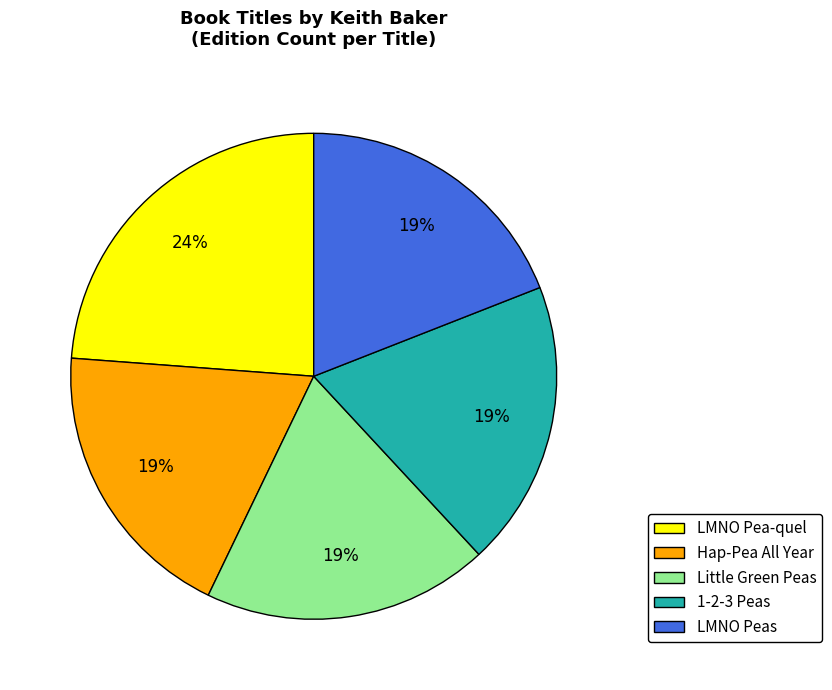

To the nearest percent, what percentage of the pie is Little Green Peas?

19%